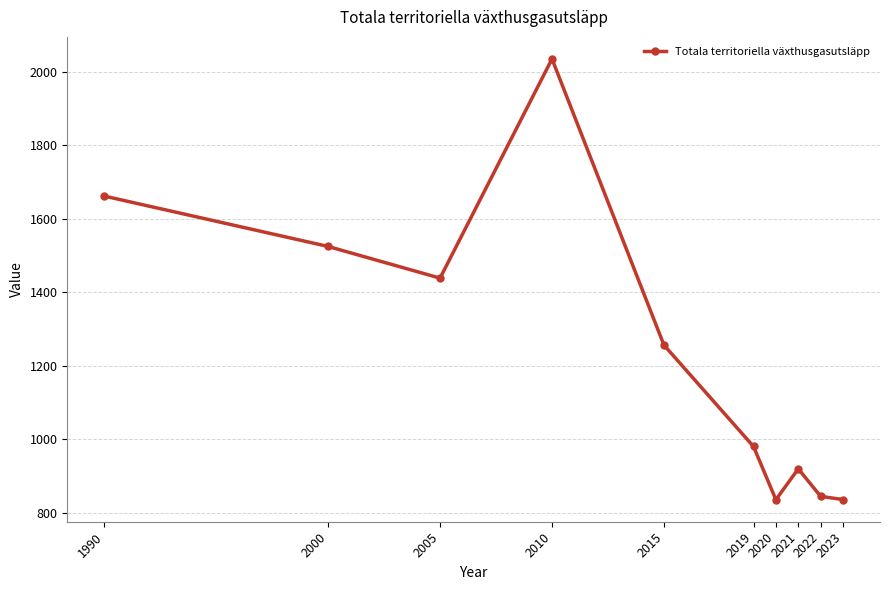

What value does the data have at 2020?

835.5